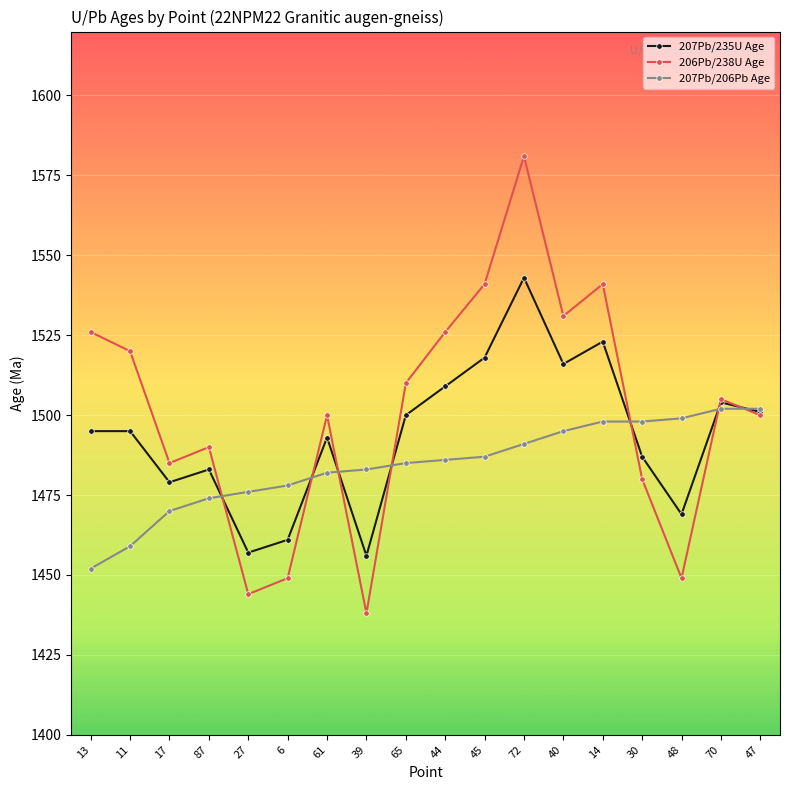

What is the sum of all 207Pb/206Pb Age values?

26717